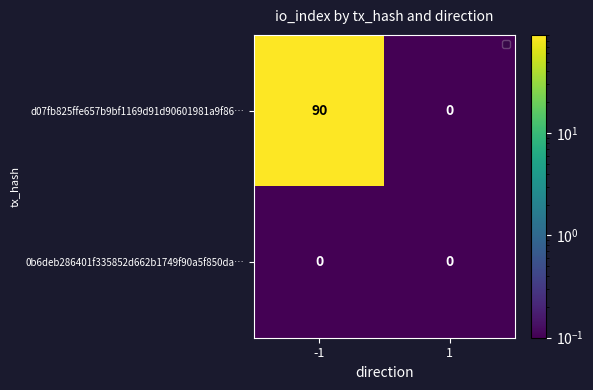

What is the difference between the d07fb825ffe657b9bf1169d91d90601981a9f86… values at -1 and 1?

90